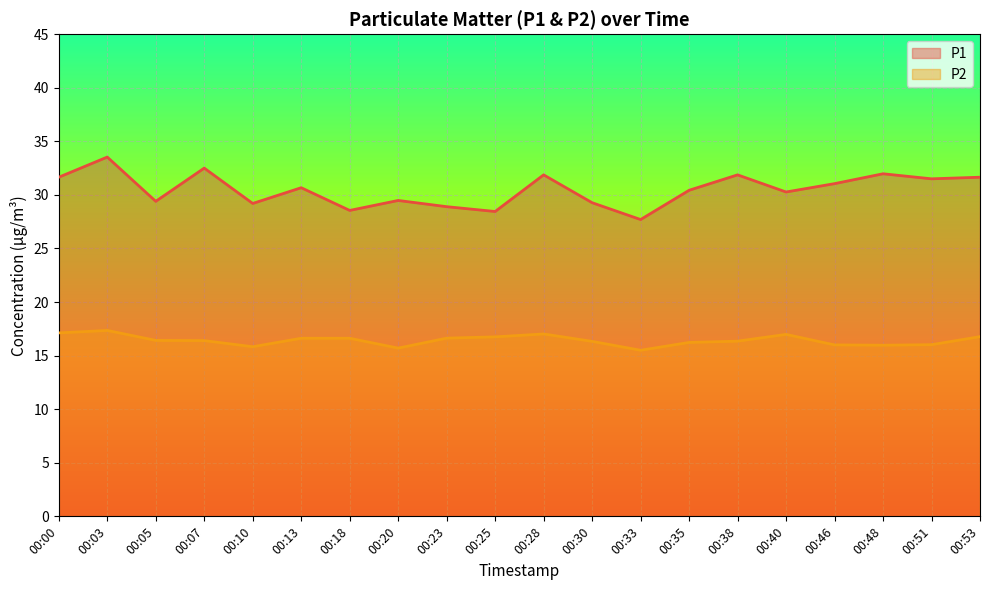

Which series has the widest spread of values?

P1